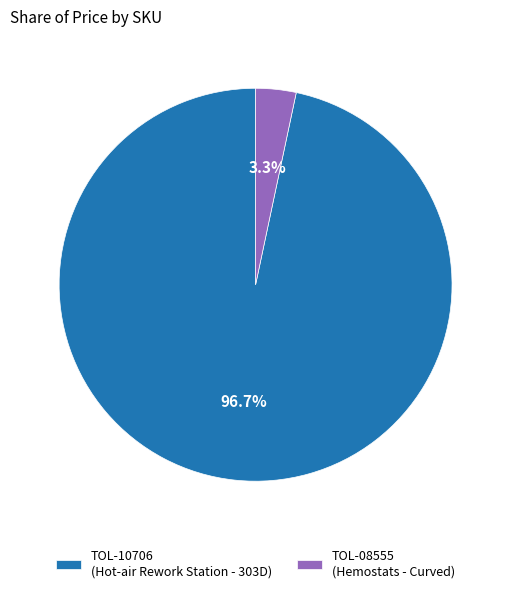

Is it true that TOL-08555 is 10% of the pie?

False